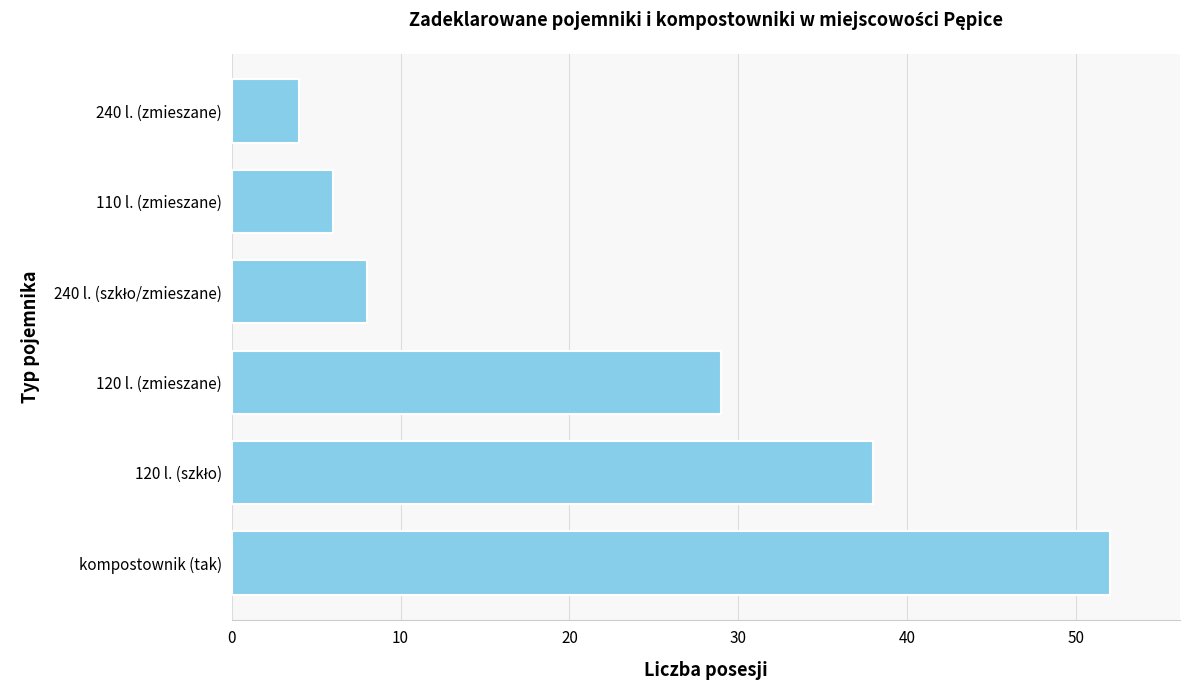

Is it true that the value at 120 l. (zmieszane) is 29?

True